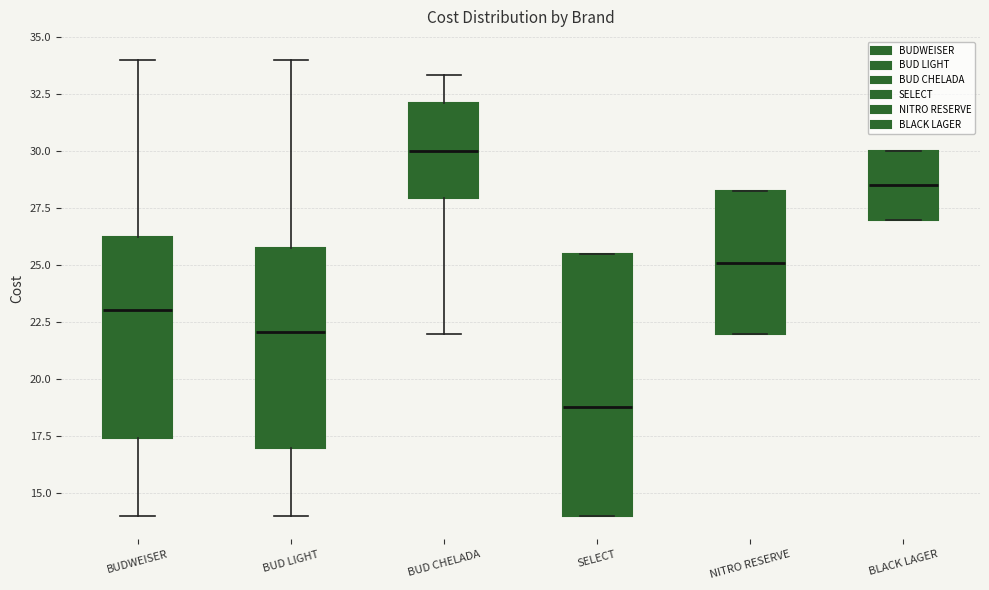

Where is the lower edge of the box for BUDWEISER on the y-axis? The values are not printed on the chart, so give them approximately, as read against the axis.

17.5